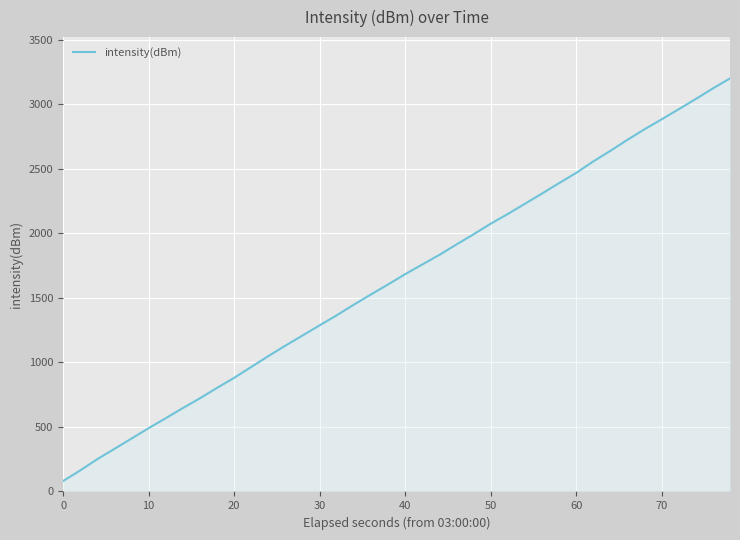

What is the maximum value shown in the chart?

3200.0